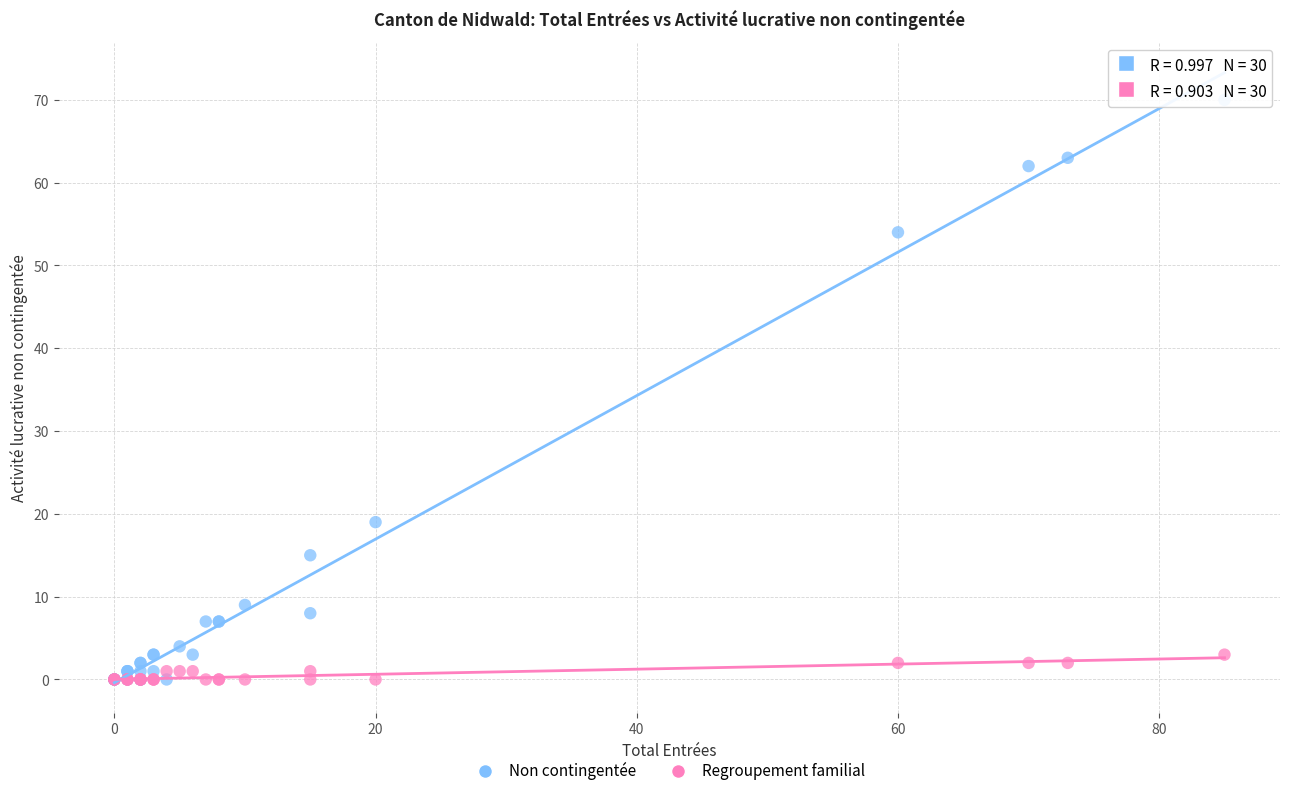

Across all series, what Y value is closest to 35?

19